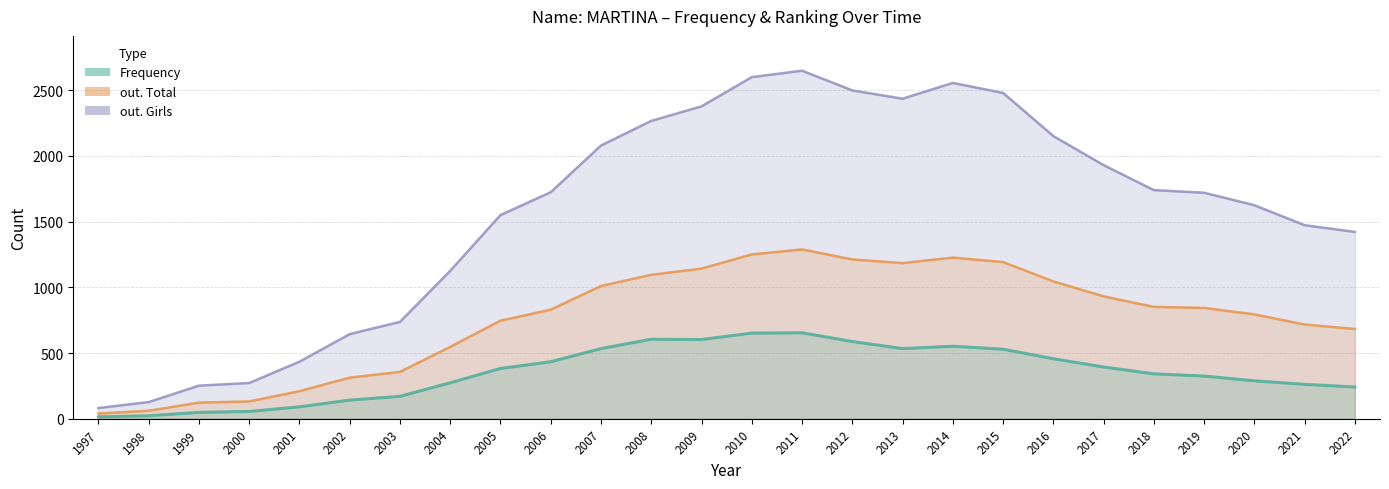

How many data points does each series have?

26